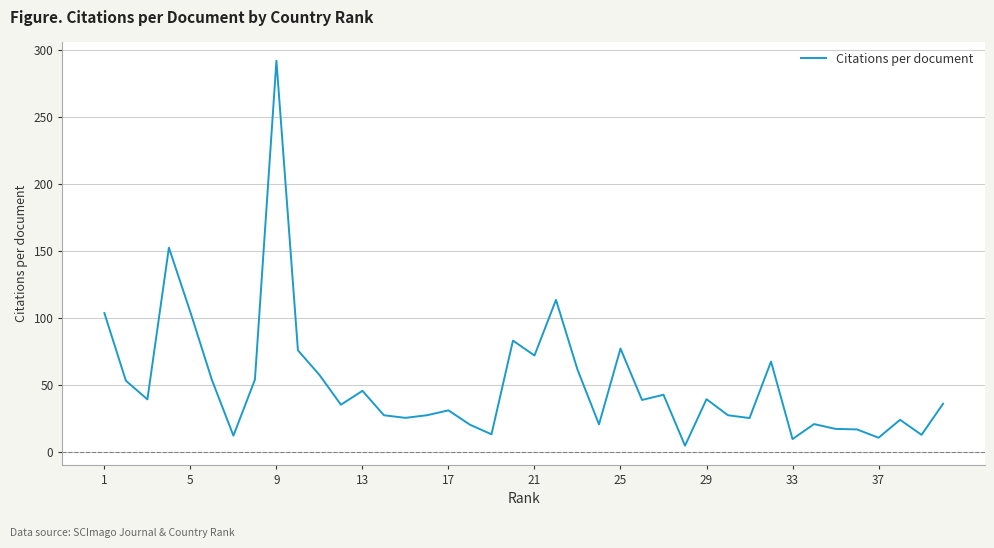

What is the difference between the maximum and minimum values?

287.5